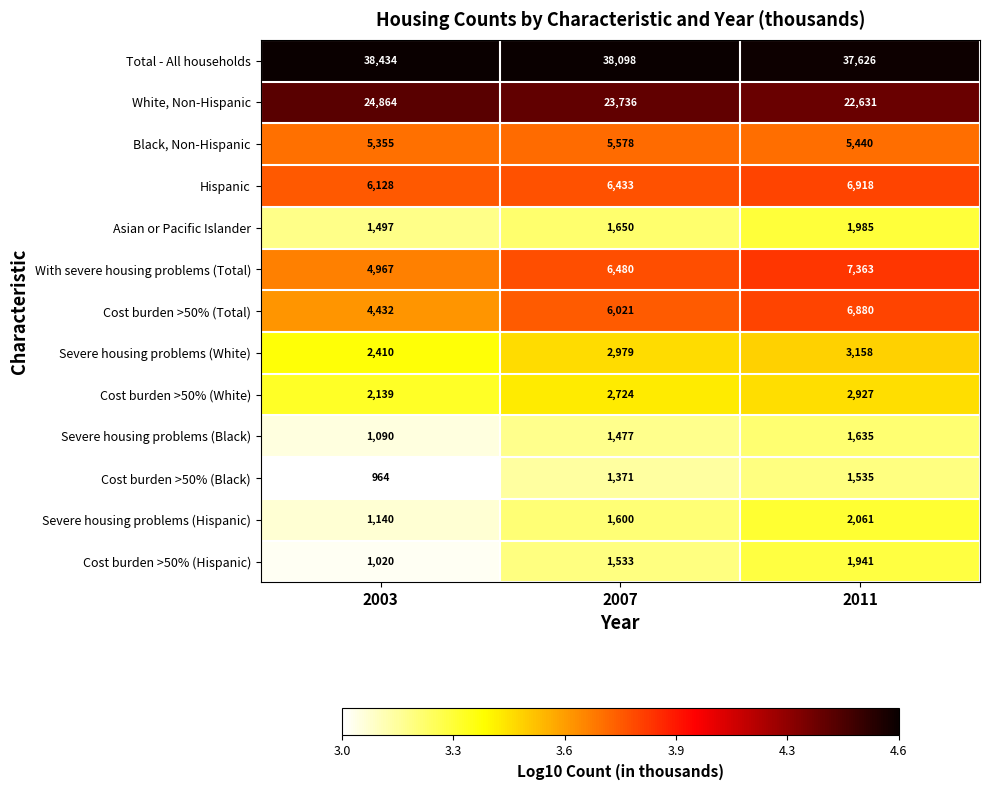

List the series in order of their peak value, lowest first.

Cost burden >50% (Black), Severe housing problems (Black), Cost burden >50% (Hispanic), Asian or Pacific Islander, Severe housing problems (Hispanic), Cost burden >50% (White), Severe housing problems (White), Black, Non-Hispanic, Cost burden >50% (Total), Hispanic, With severe housing problems (Total), White, Non-Hispanic, Total - All households